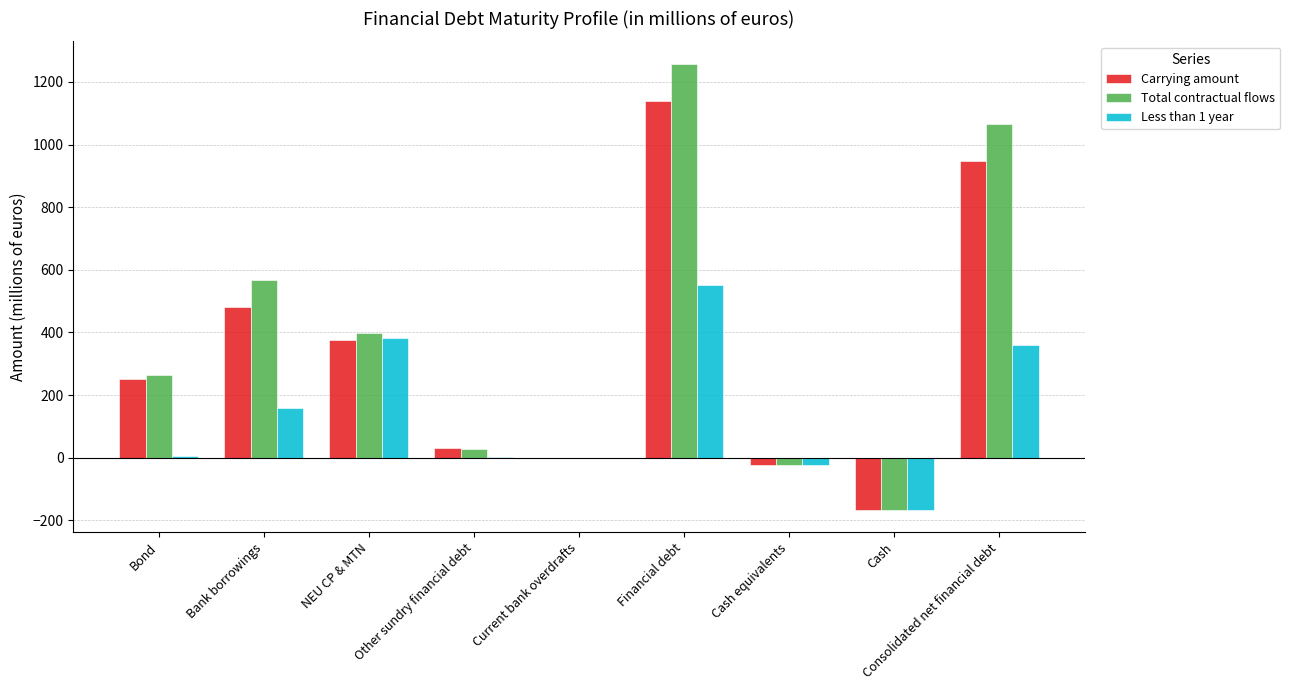

Which category has the highest value across all series?

Financial debt